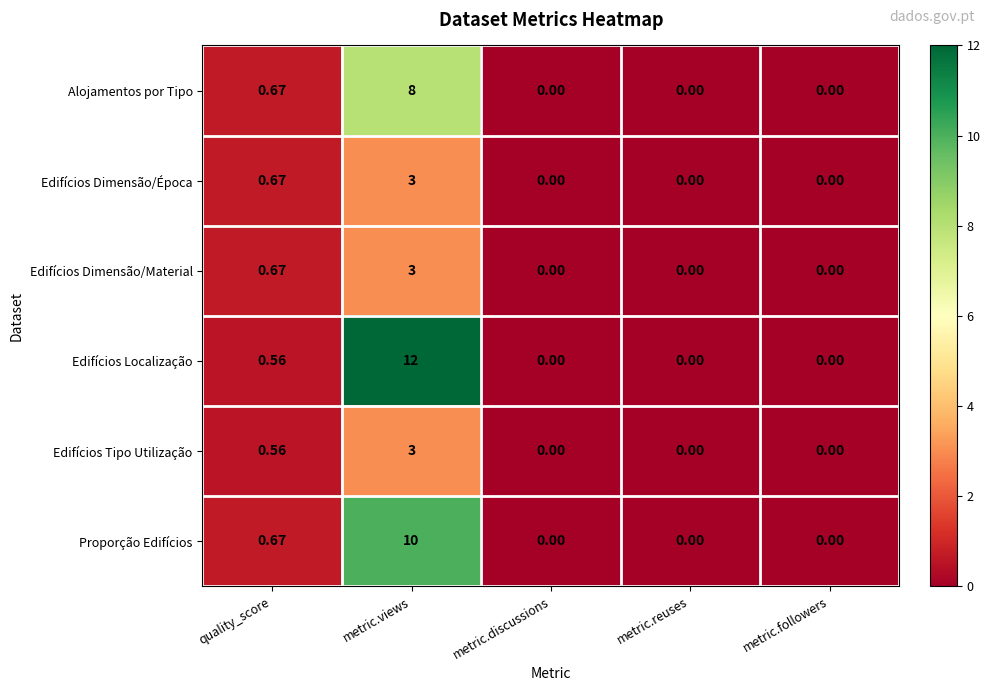

At which label does Edifícios Tipo Utilização reach its peak?

metric.views